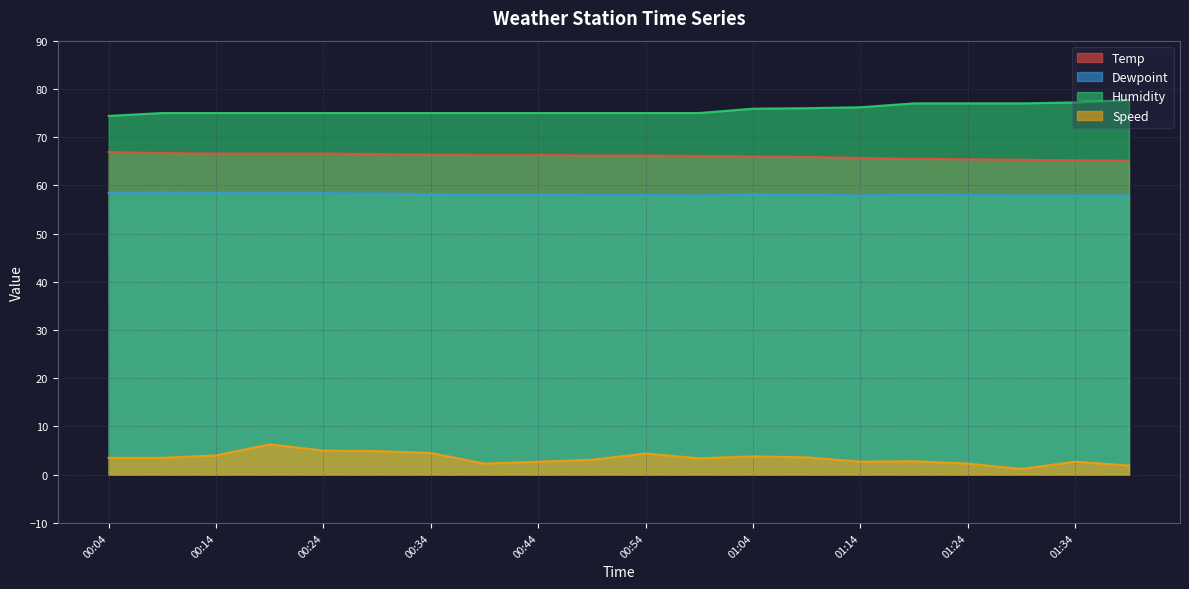

Count the number of data series in this chart.

4